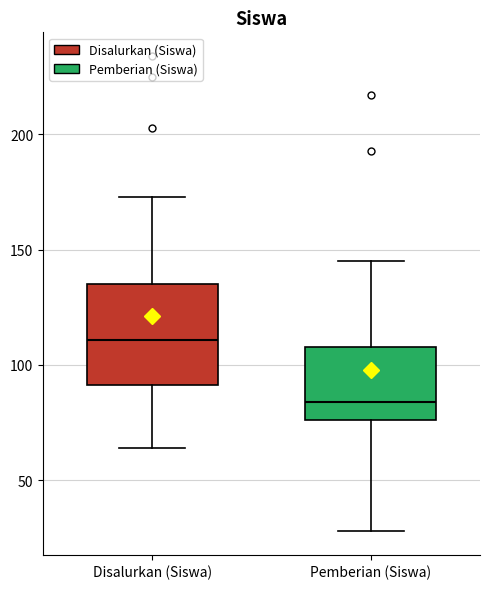

Which box's median line is the lowest?

Pemberian (Siswa)